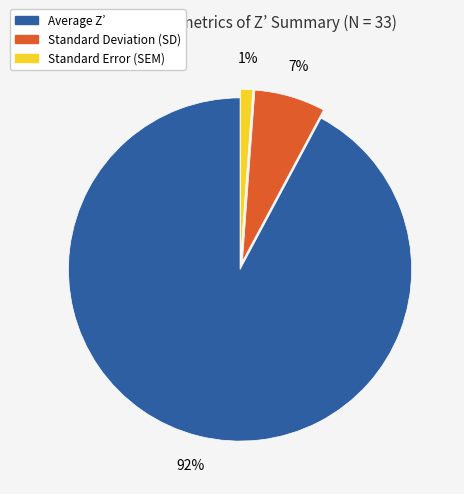

Is there a majority slice in this chart?

Yes